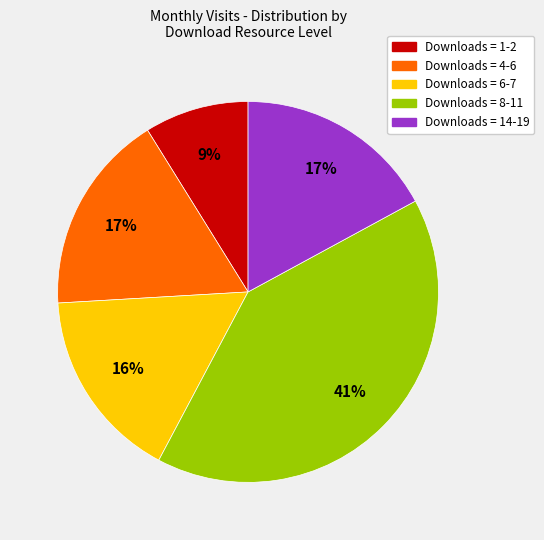

To the nearest percent, what is the difference between the largest and smallest slice percentages?

32%